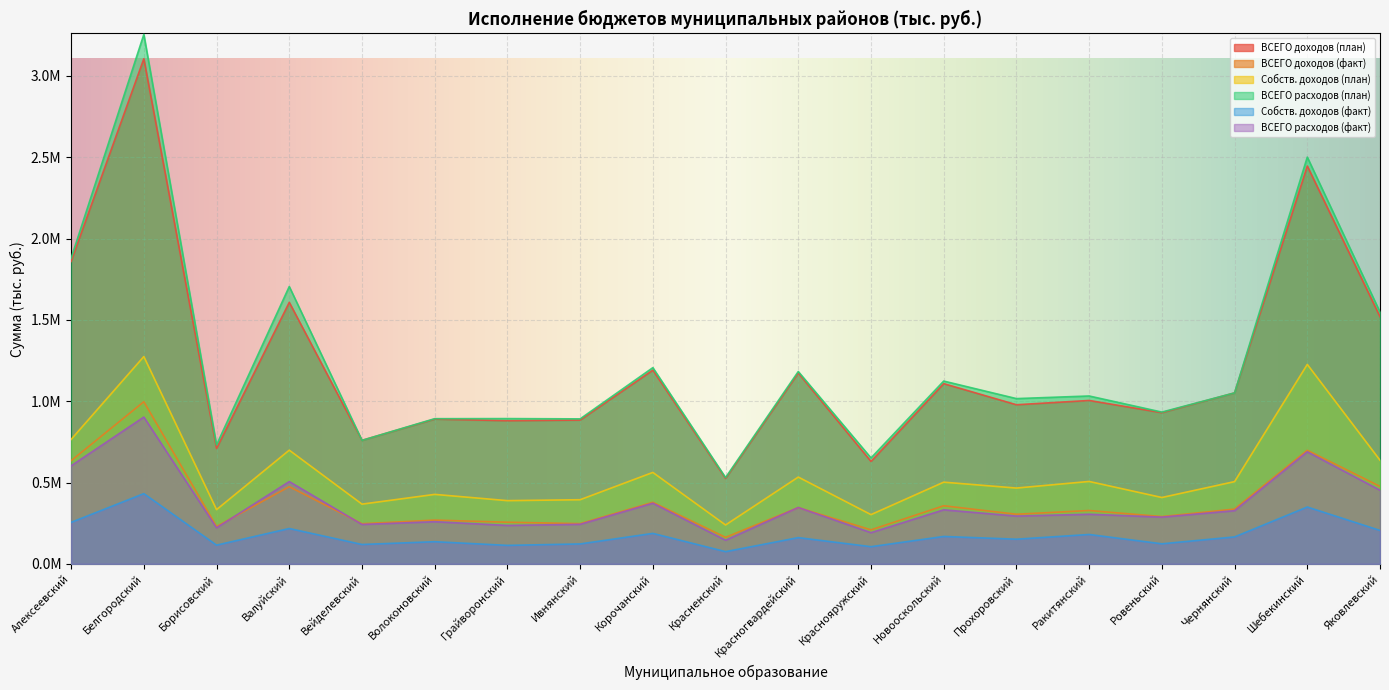

In ВСЕГО доходов (факт), how many points are lower than both neighbors (excluding endpoints)?

7